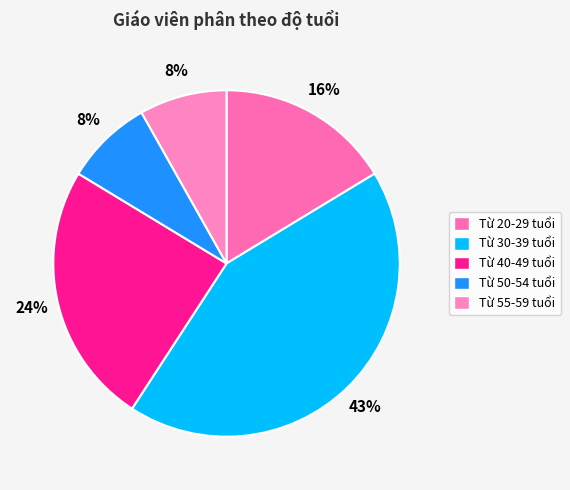

Count the number of slices in the pie.

5